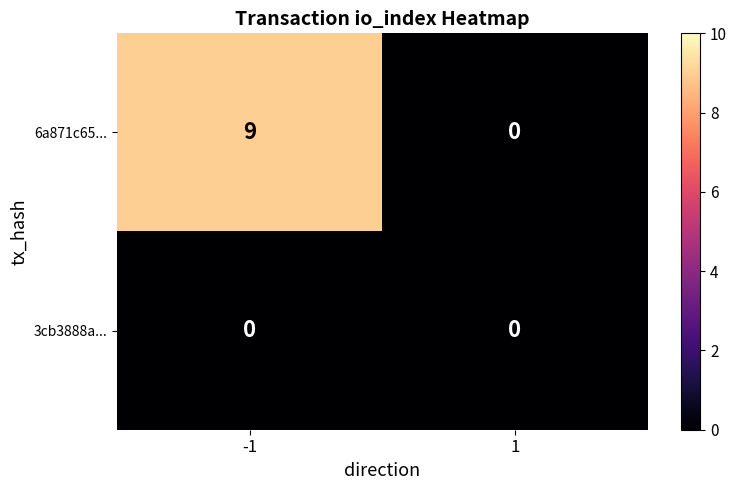

Is it true that 3cb3888a... equals 0 at 1?

True